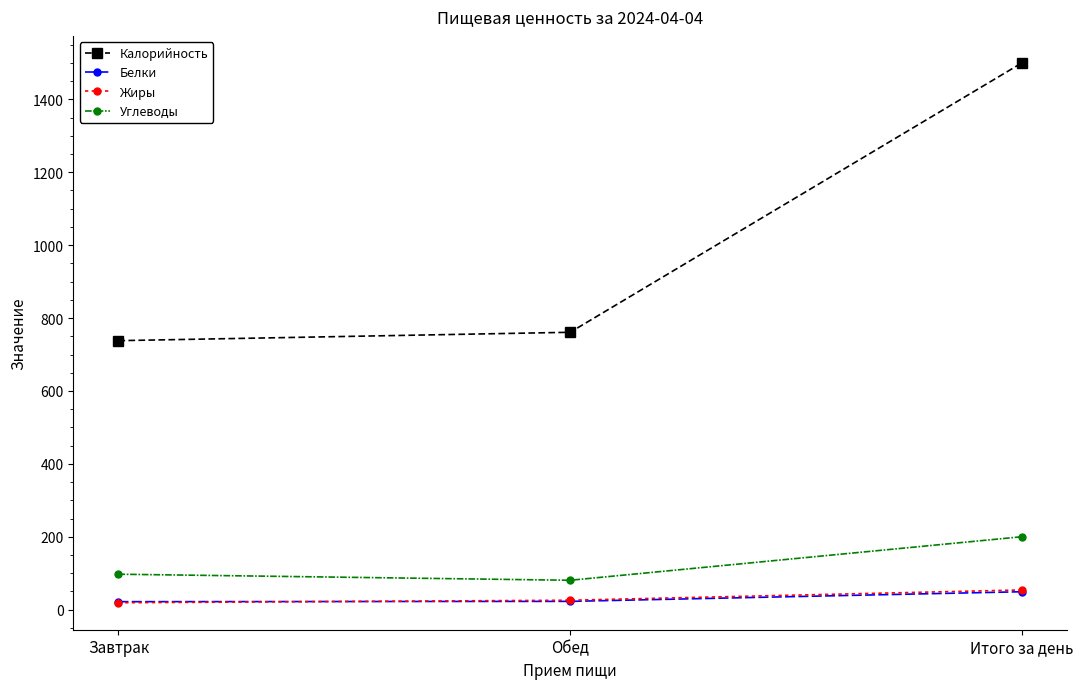

Which category has the highest value across all series?

Итого за день